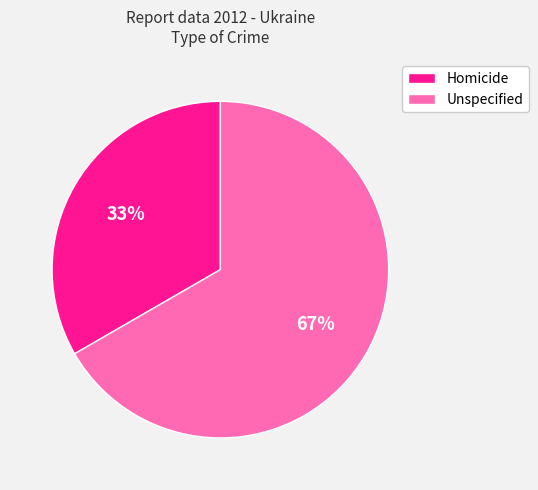

The Homicide slice represents 39% of the pie. True or false?

False